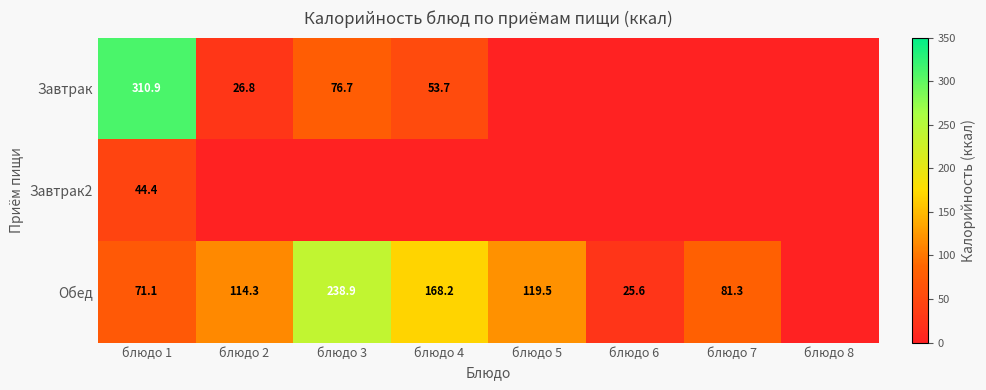

What is the sum of the Обед values at блюдо 7 and блюдо 1?

152.4